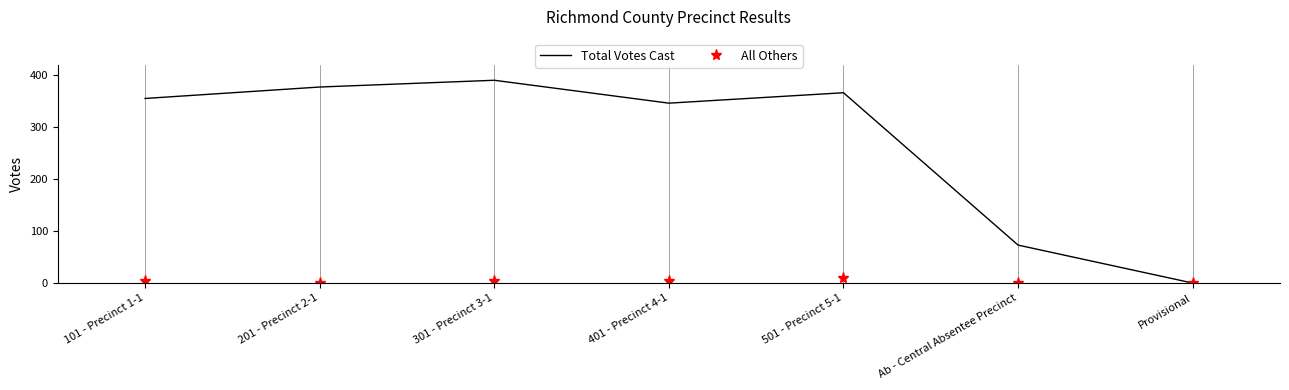

Which series has the largest range (max minus min)?

Total Votes Cast